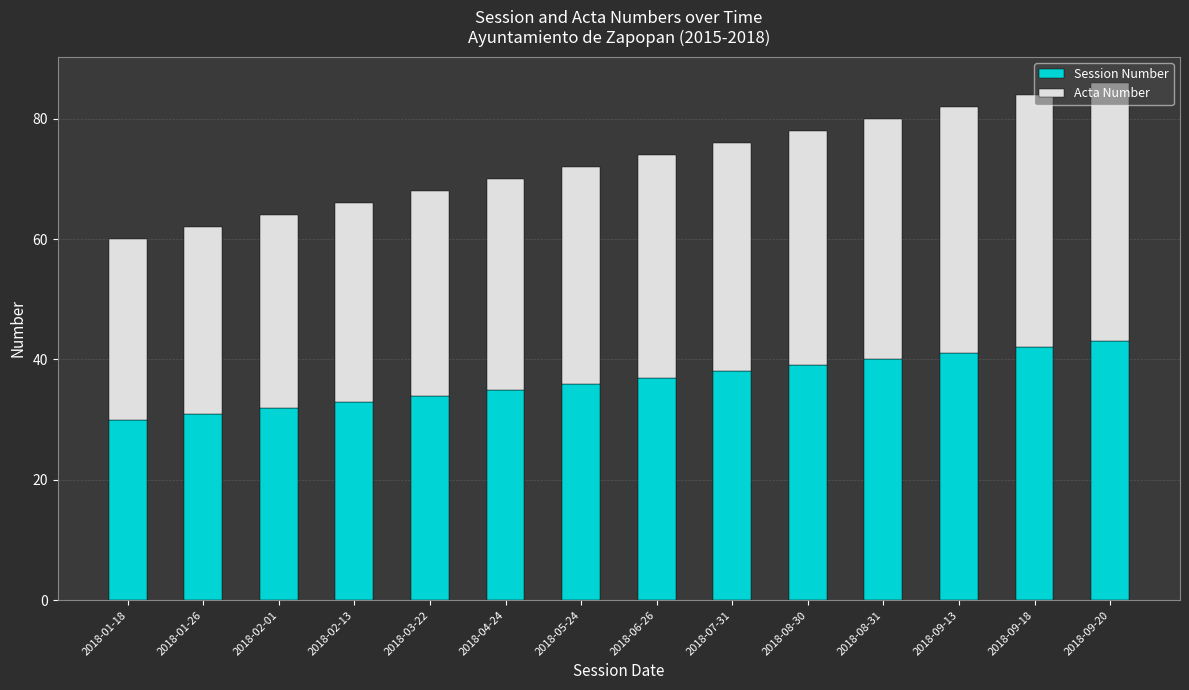

Are the bars grouped side by side (vs. stacked)?

No